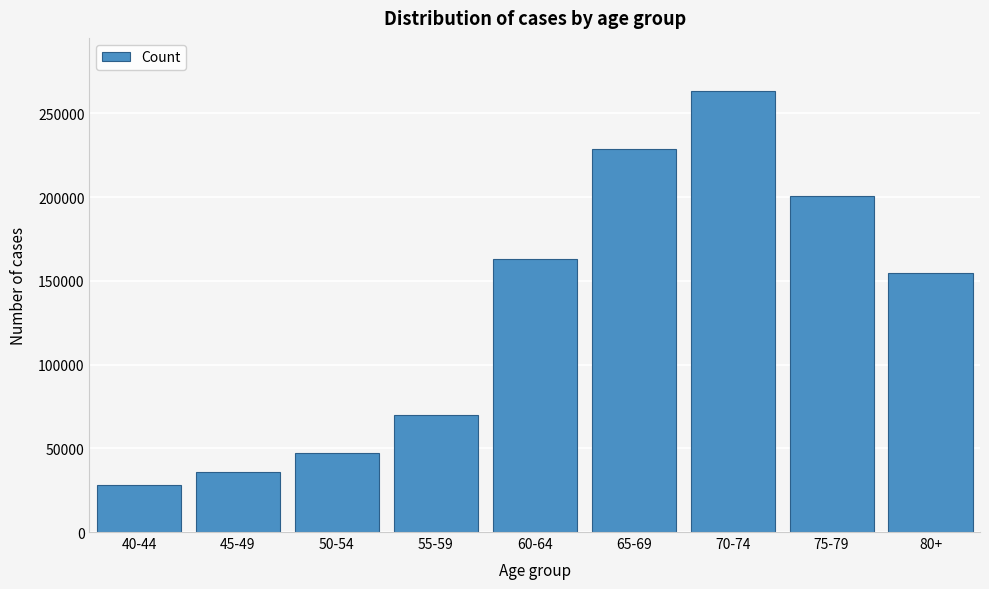

Reading right to left, transcribe all the data shown in this chart.

80+=154616	75-79=200834	70-74=263438	65-69=228884	60-64=162970	55-59=69586	50-54=46900	45-49=35619	40-44=28180